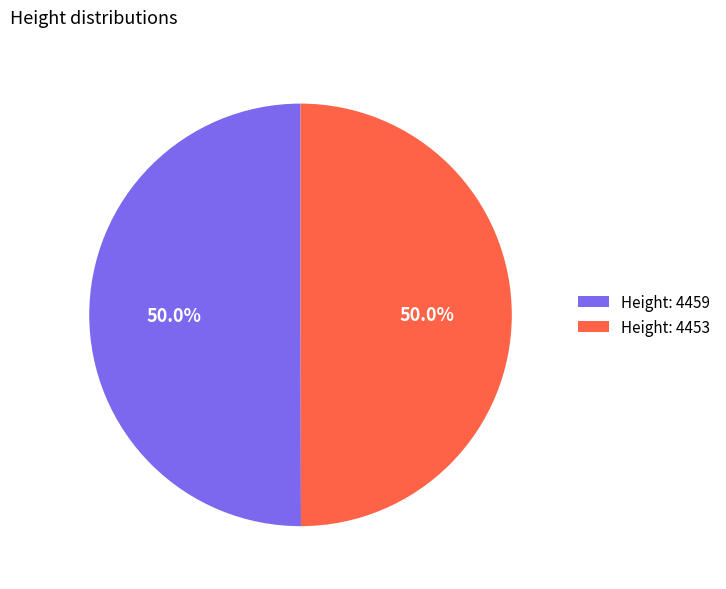

What is the total percentage of Height: 4459 and Height: 4453?

100.0%